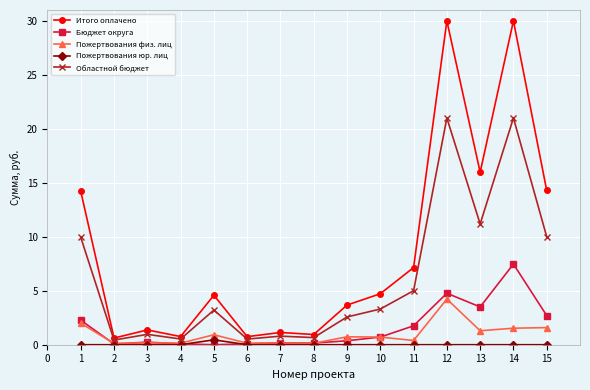

True or false: Итого оплачено and Пожертвования юр. лиц cross at least once.

False